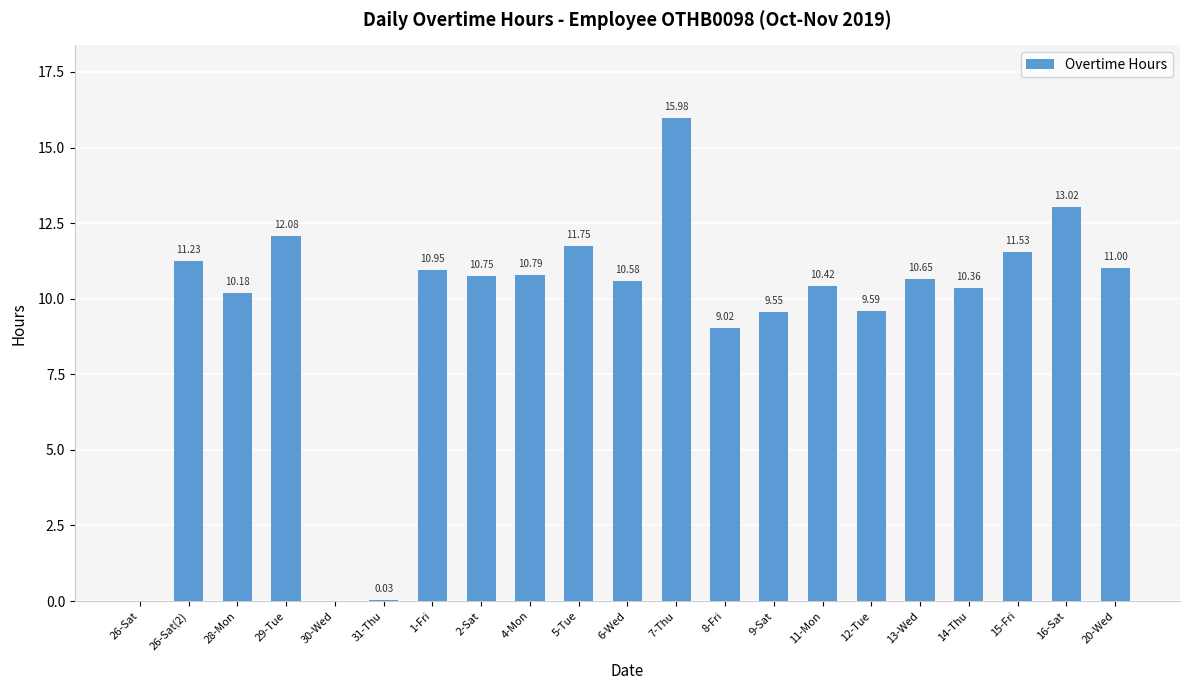

Which has a higher value, 16-Sat or 28-Mon?

16-Sat